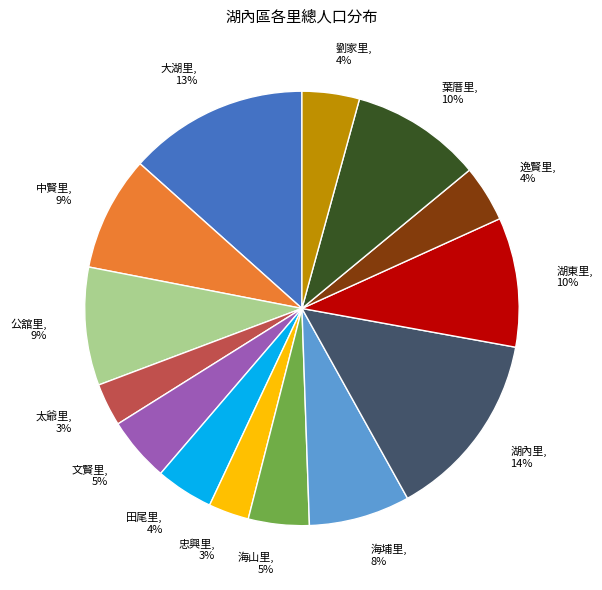

To the nearest percent, what is the difference between the largest and smallest slice percentages?

11%